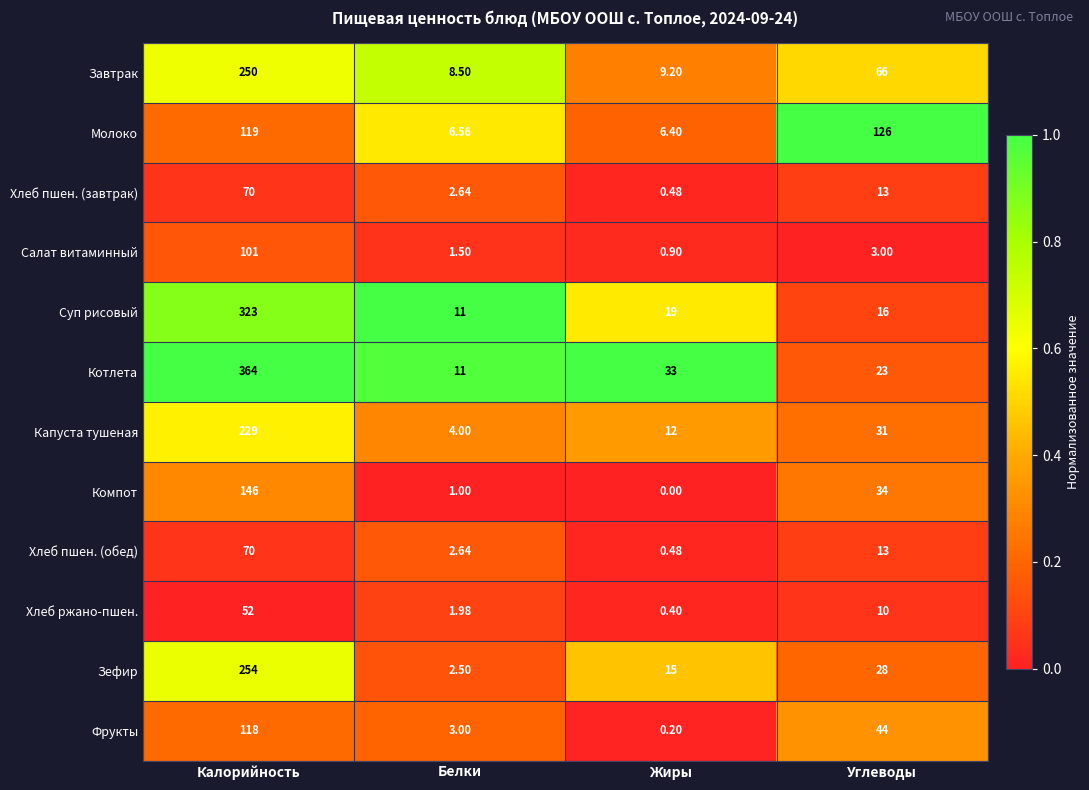

Which series changed the most between Жиры and Углеводы?

Молоко